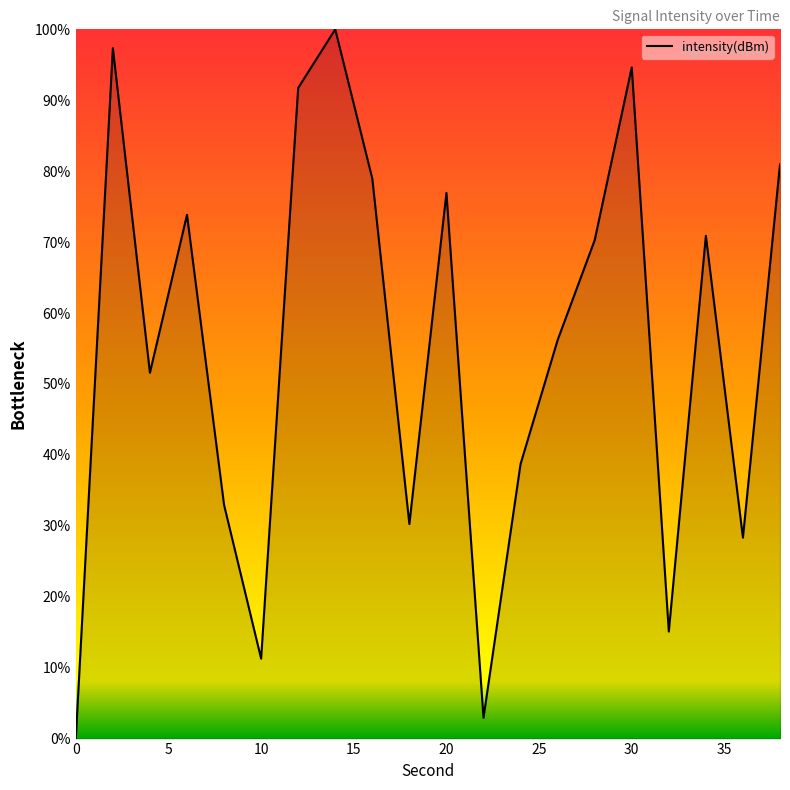

What is the difference between the second highest and second lowest values?

94.4